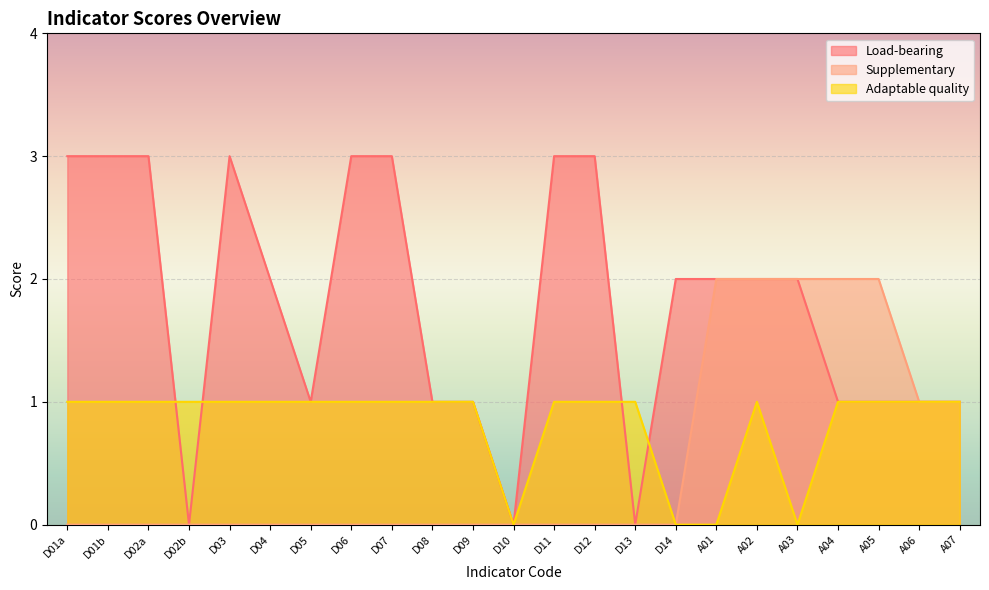

True or false: Load-bearing and Adaptable quality intersect in this chart.

True